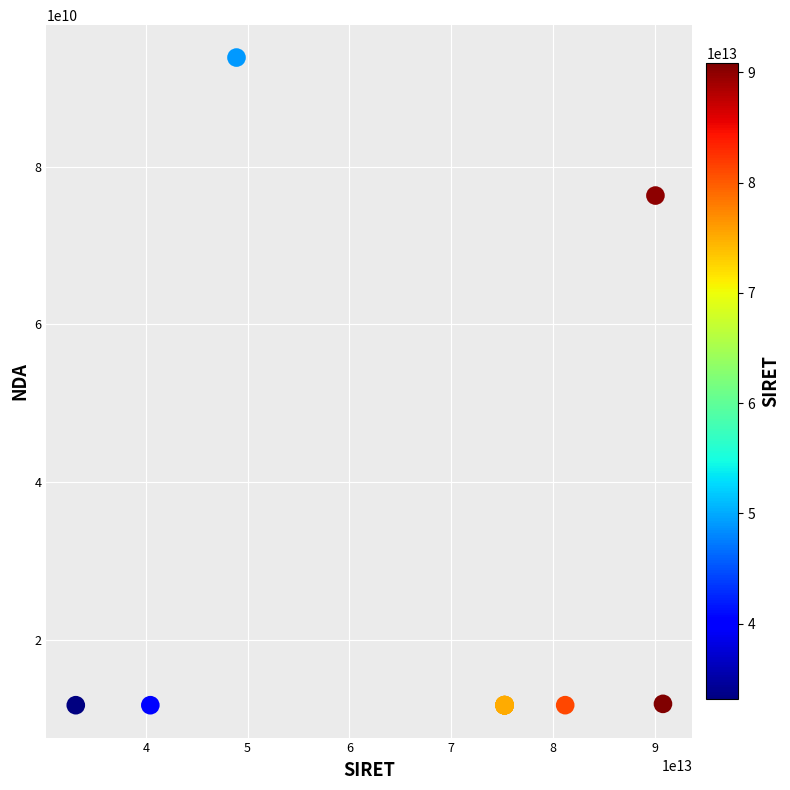

What Y value in the scatter plot is closest to 52791502479?

76341185434